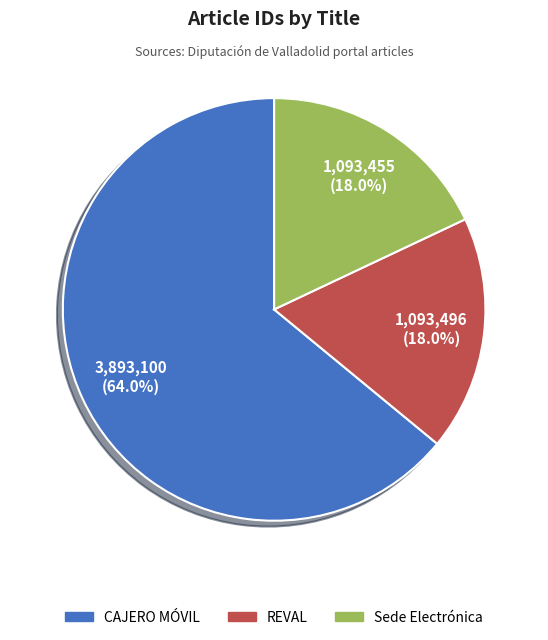

Count the number of slices in the pie.

3